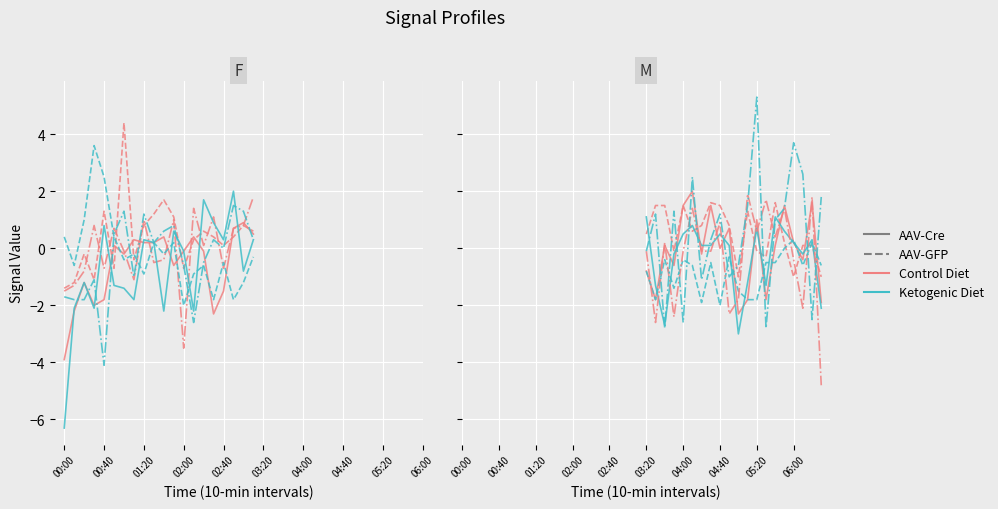

At how many categories does at least one series exceed -4?

40